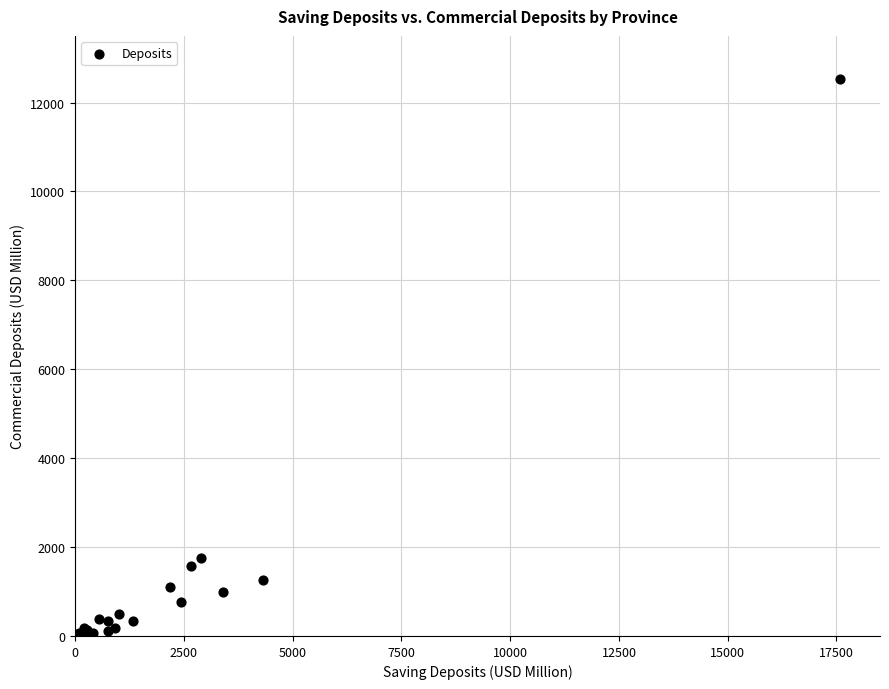

What Y value in the scatter plot is closest to 6267?

1758.8